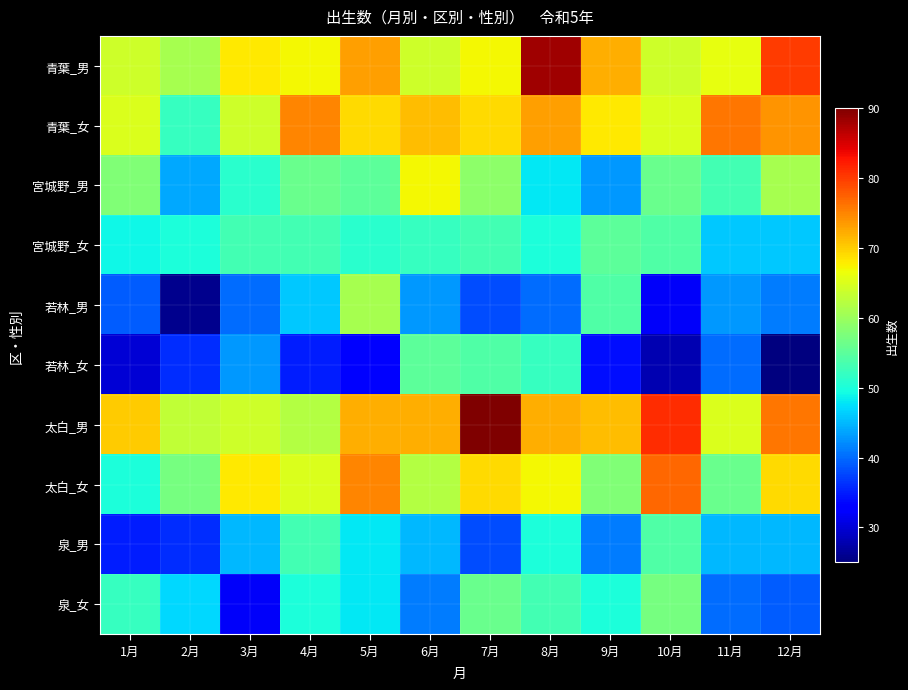

Reading right to left, extract all data points from this chart.

青葉_男: 12月=80	11月=66	10月=64	9月=72	8月=88	7月=67	6月=64	5月=73	4月=67	3月=68	2月=61	1月=64
青葉_女: 12月=74	11月=76	10月=65	9月=68	8月=73	7月=69	6月=71	5月=69	4月=75	3月=64	2月=52	1月=65
宮城野_男: 12月=61	11月=53	10月=56	9月=43	8月=48	7月=59	6月=67	5月=55	4月=56	3月=51	2月=44	1月=58
宮城野_女: 12月=46	11月=46	10月=54	9月=55	8月=50	7月=53	6月=52	5月=51	4月=53	3月=53	2月=50	1月=49
若林_男: 12月=41	11月=43	10月=32	9月=54	8月=40	7月=38	6月=43	5月=61	4月=46	3月=40	2月=26	1月=39
若林_女: 12月=25	11月=40	10月=28	9月=34	8月=52	7月=54	6月=55	5月=33	4月=35	3月=43	2月=36	1月=30
太白_男: 12月=76	11月=65	10月=81	9月=71	8月=72	7月=90	6月=72	5月=72	4月=62	3月=64	2月=63	1月=70
太白_女: 12月=69	11月=56	10月=77	9月=58	8月=67	7月=69	6月=62	5月=75	4月=65	3月=68	2月=57	1月=50
泉_男: 12月=45	11月=45	10月=54	9月=41	8月=50	7月=38	6月=45	5月=48	4月=53	3月=45	2月=36	1月=35
泉_女: 12月=39	11月=40	10月=57	9月=50	8月=53	7月=56	6月=41	5月=48	4月=50	3月=32	2月=47	1月=52